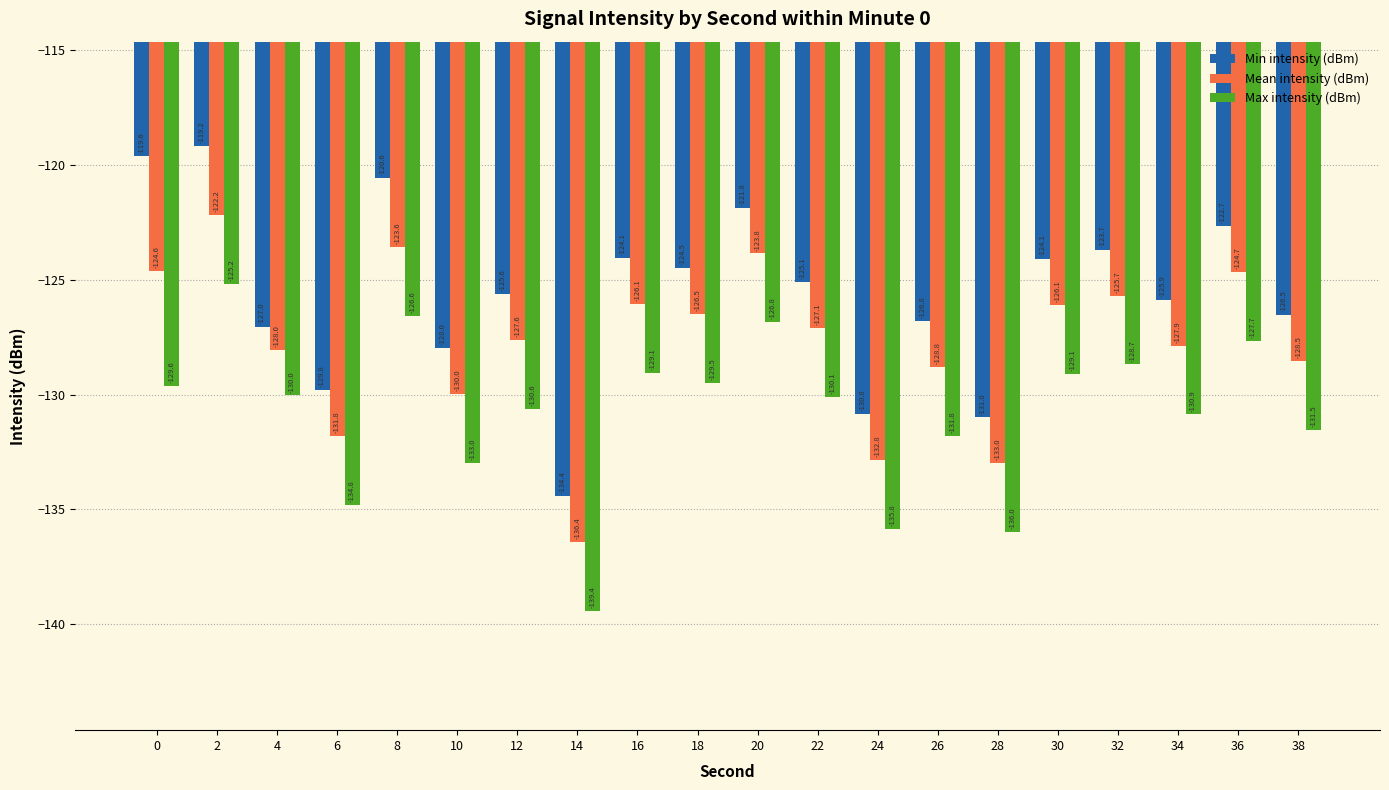

What is the average value of the Min intensity (dBm) series?

-125.6